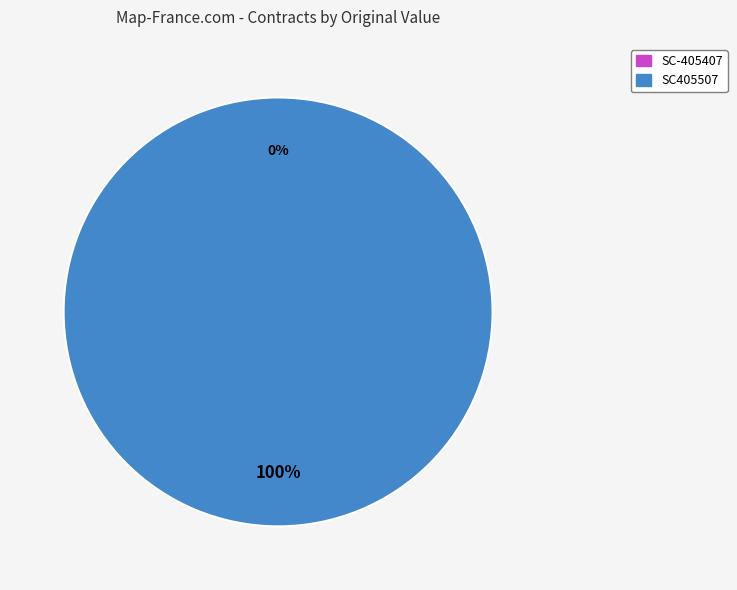

Count the number of slices in the pie.

2